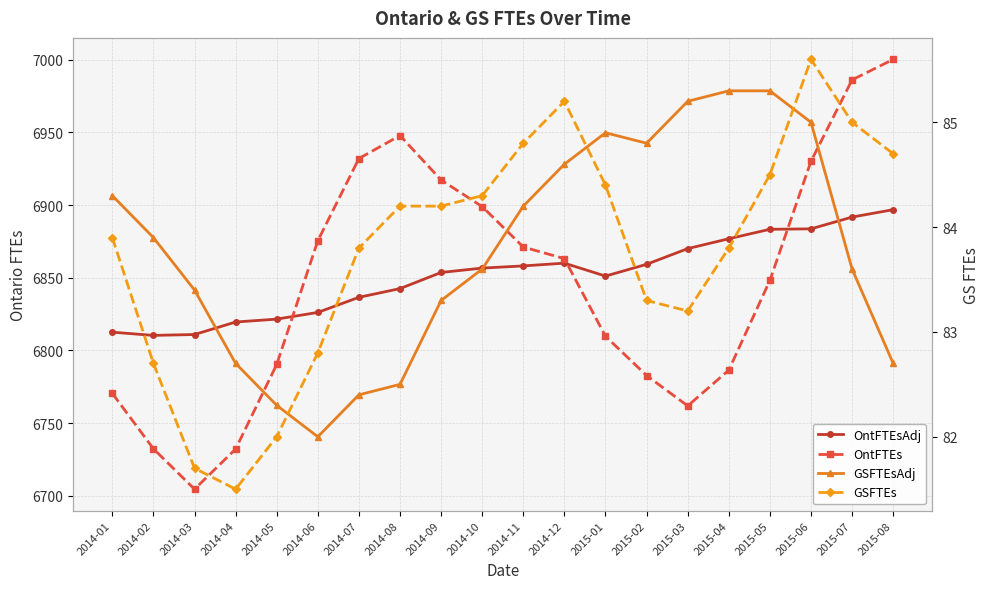

What is the smallest value displayed?

81.5